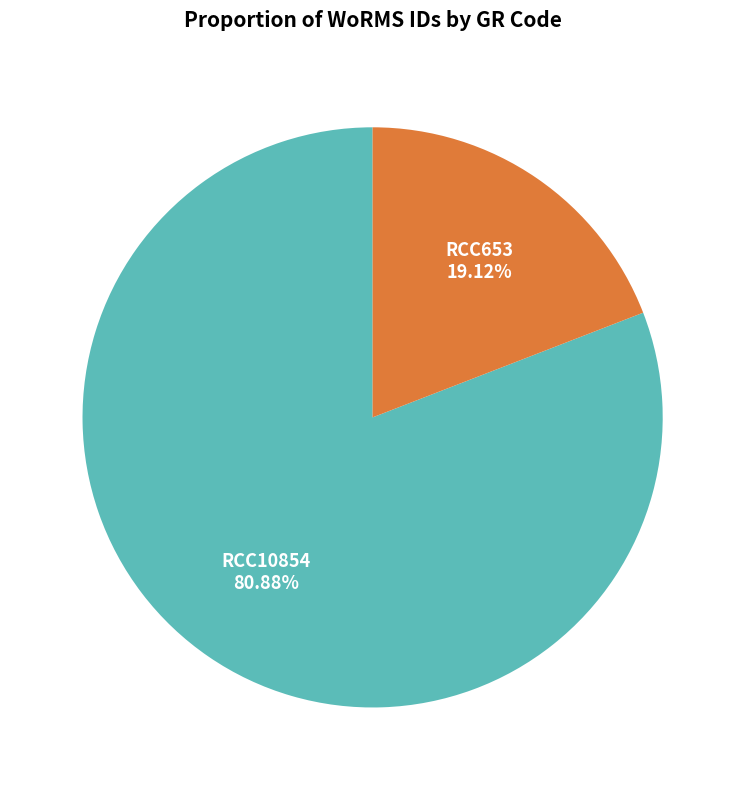

Is there any slice that represents more than half of the pie?

Yes